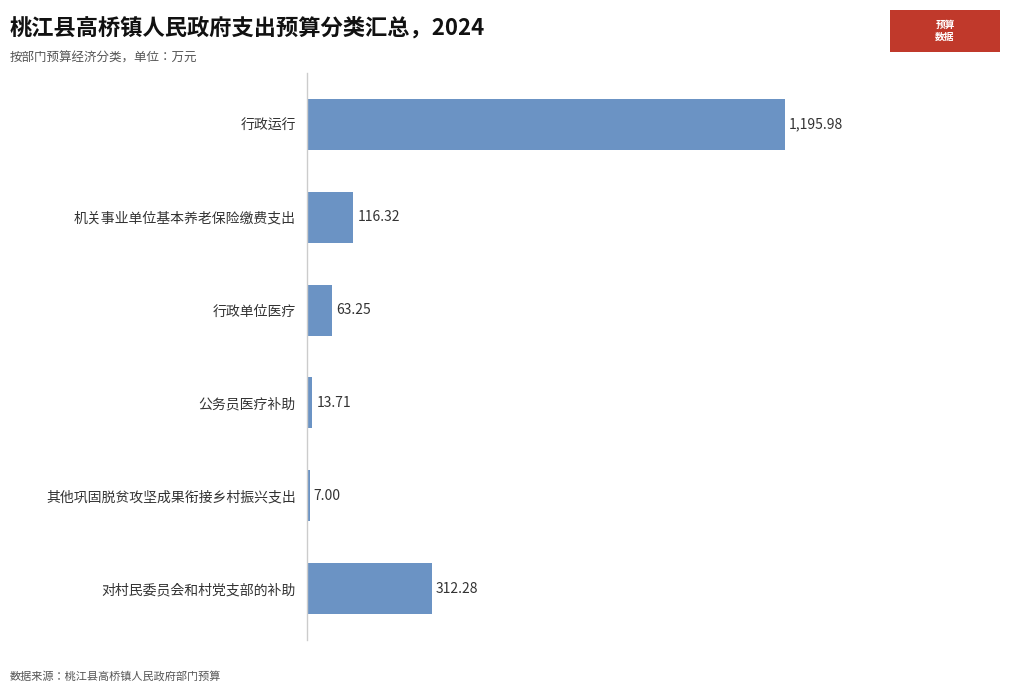

What is the ratio of the value at 行政运行 to the value at 机关事业单位基本养老保险缴费支出?

10.3